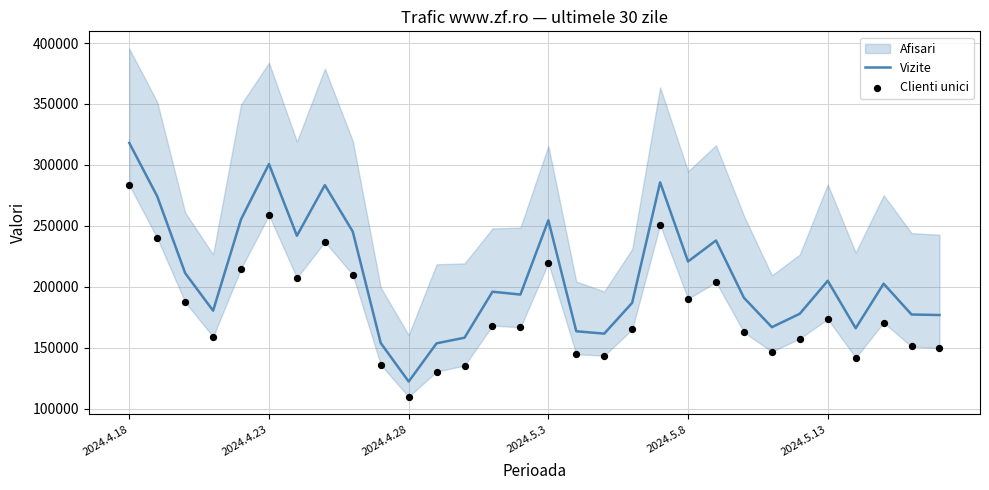

Which series has the largest Y range (max minus min)?

Vizite